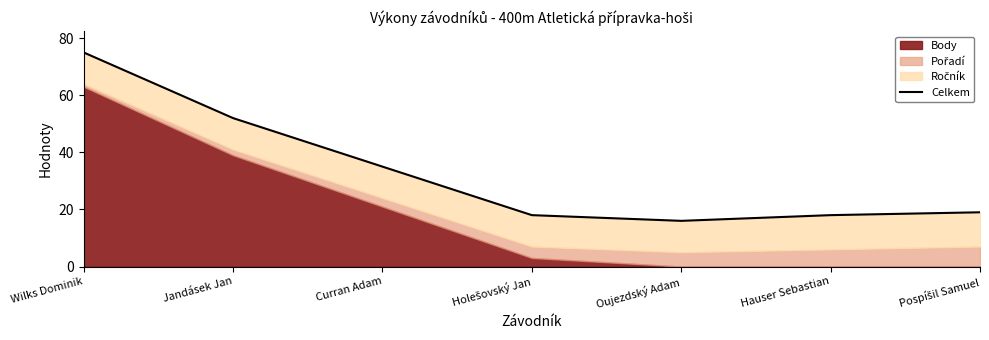

How many lines are shown in the chart?

1